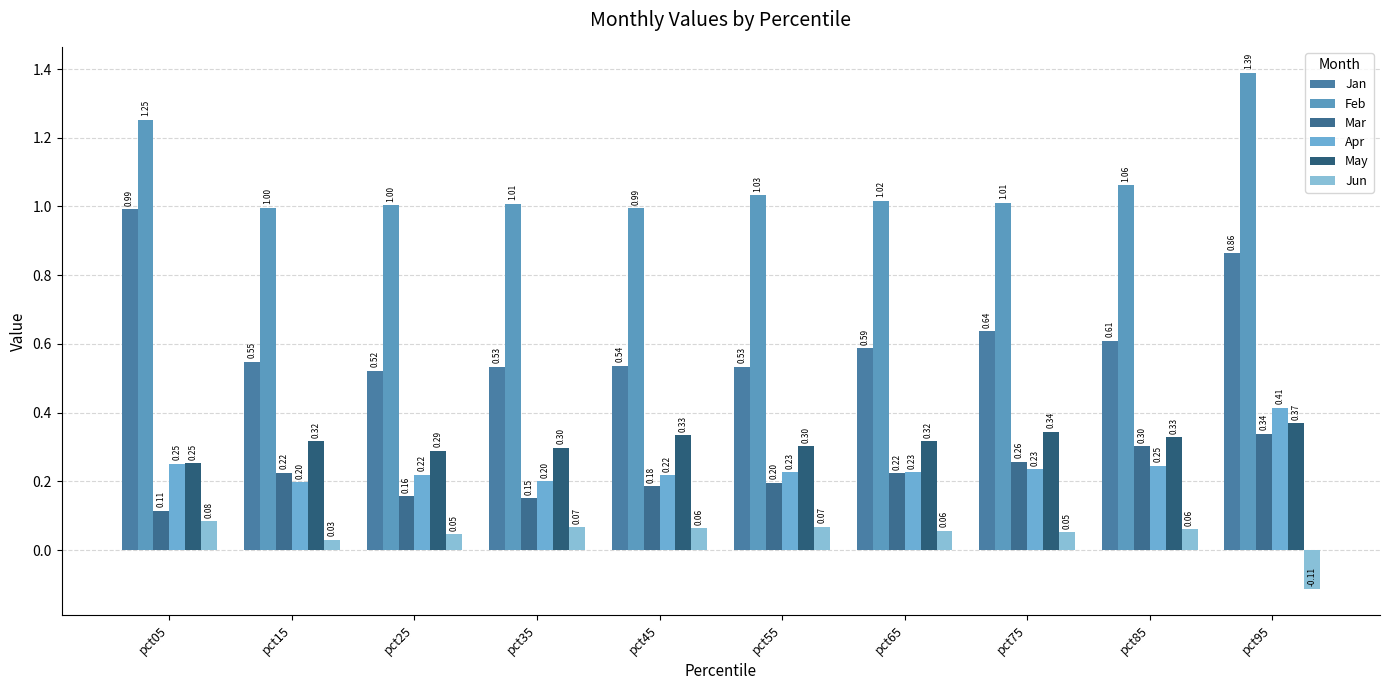

Are the bars grouped side by side (vs. stacked)?

Yes